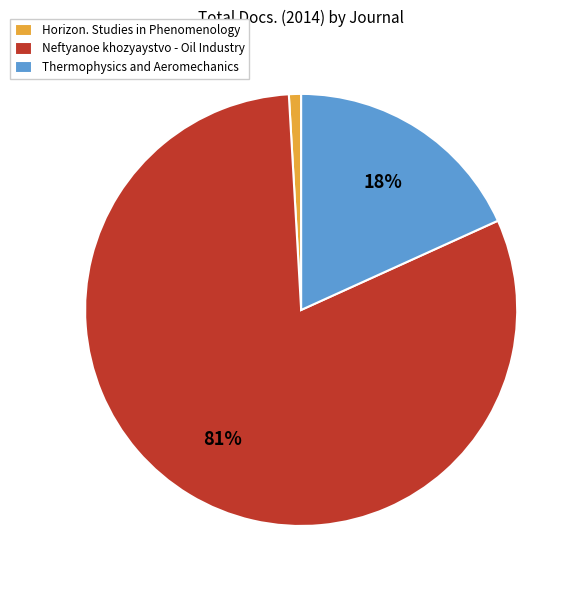

Which slice is the largest?

Neftyanoe khozyaystvo - Oil Industry